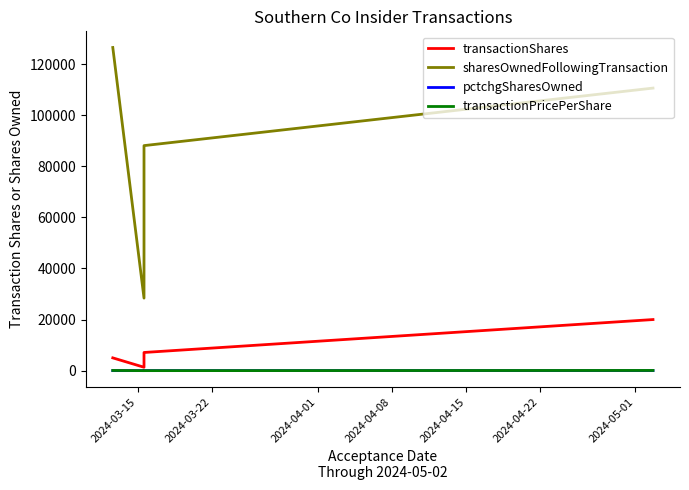

Which series has the largest total across all categories?

sharesOwnedFollowingTransaction